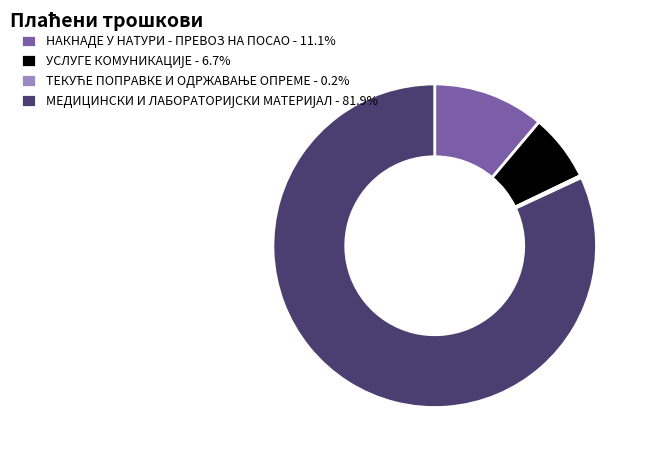

Does any single category account for the majority?

Yes